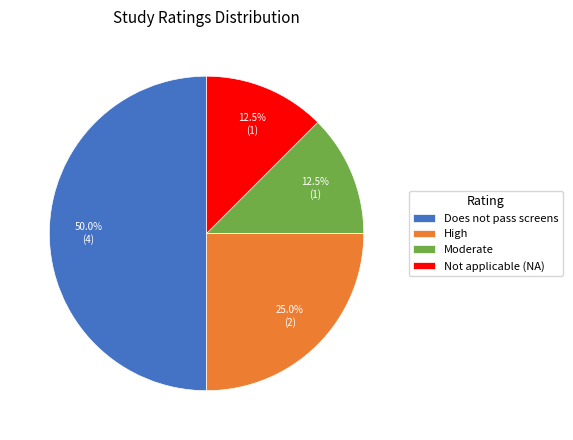

To the nearest percent, what is the combined percentage of High and Not applicable (NA)?

38%